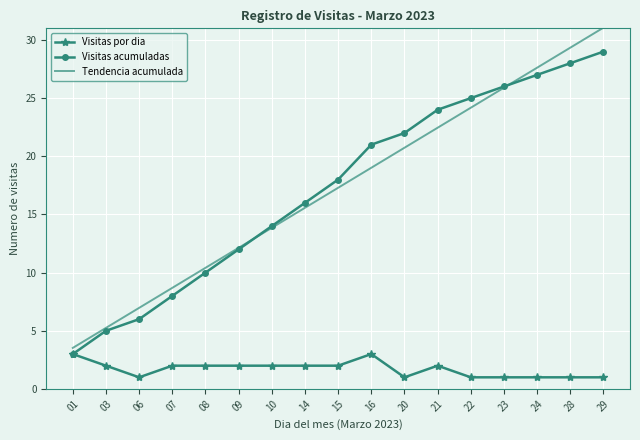

After their last crossing, which series has the higher values: Visitas acumuladas or Tendencia acumulada?

Tendencia acumulada